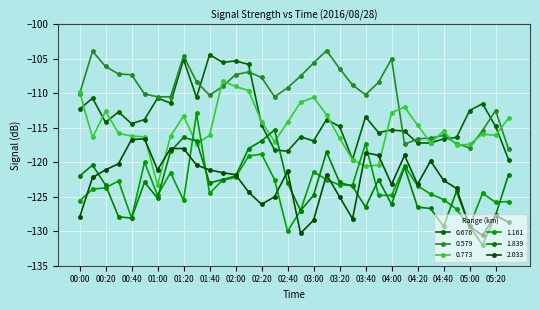

True or false: 0.676 and 1.161 cross at least once.

False